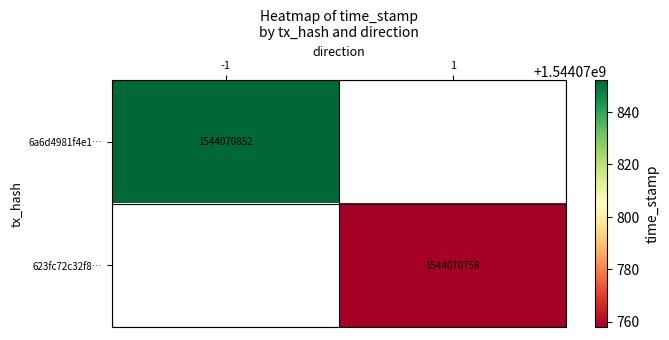

Which series changed the most between direction and time_stamp?

6a6d4981f4e11aed4e183861221c885848041f9